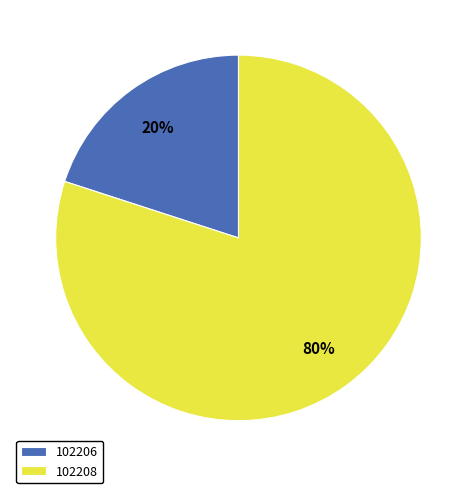

Is 102208 the majority of the pie?

Yes